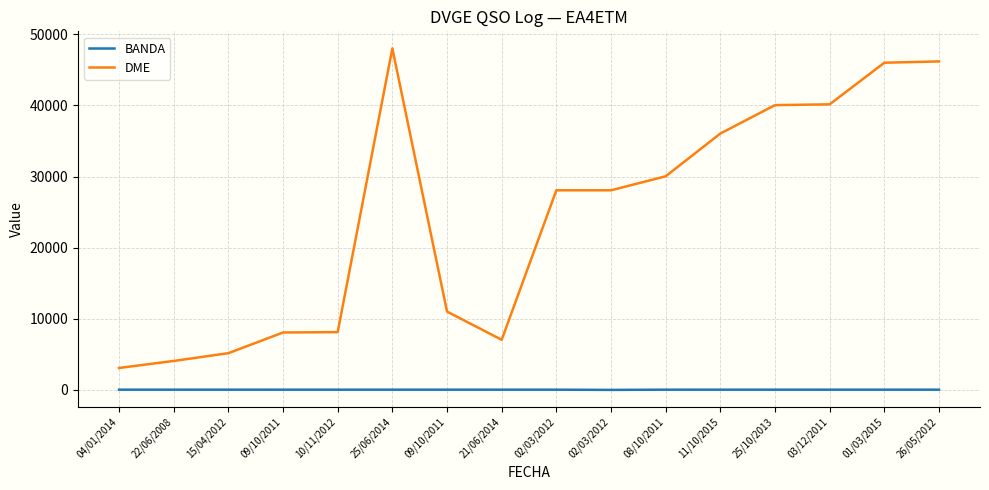

What are all the series names shown in the legend?

BANDA, DME